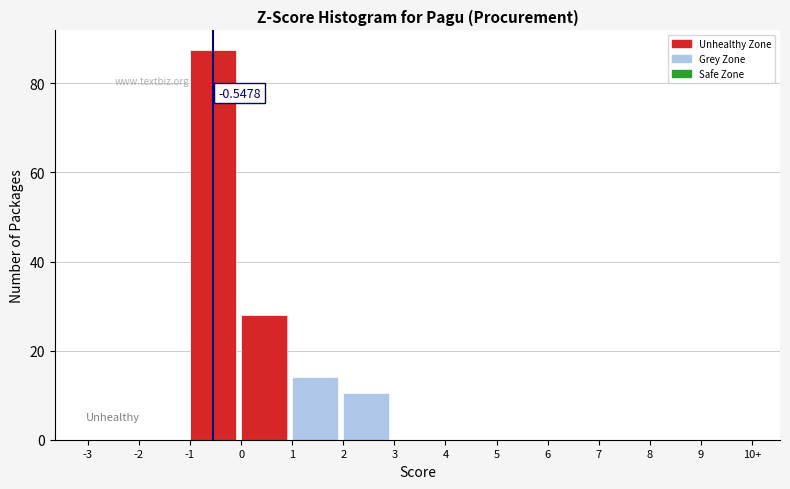

What is the change in value from 2 to 3?

-10.5